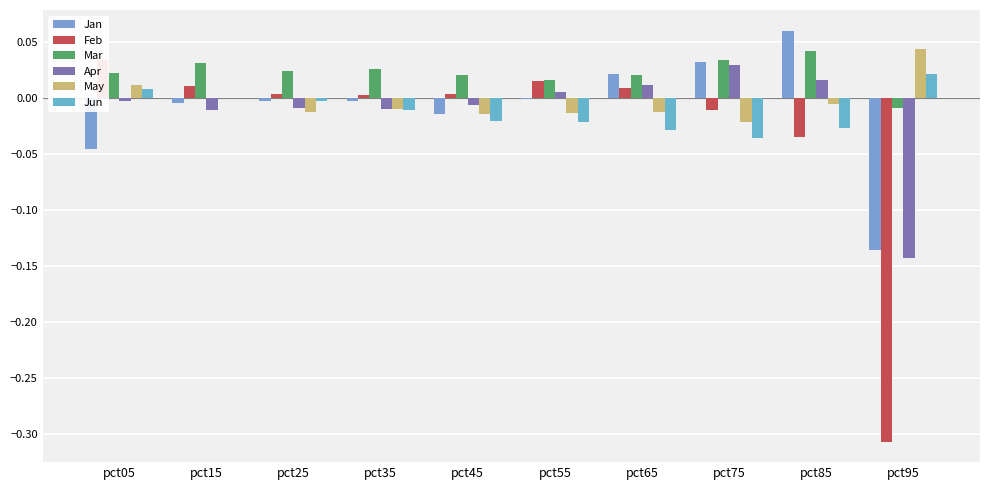

Which label corresponds to the smallest value in the chart?

pct95